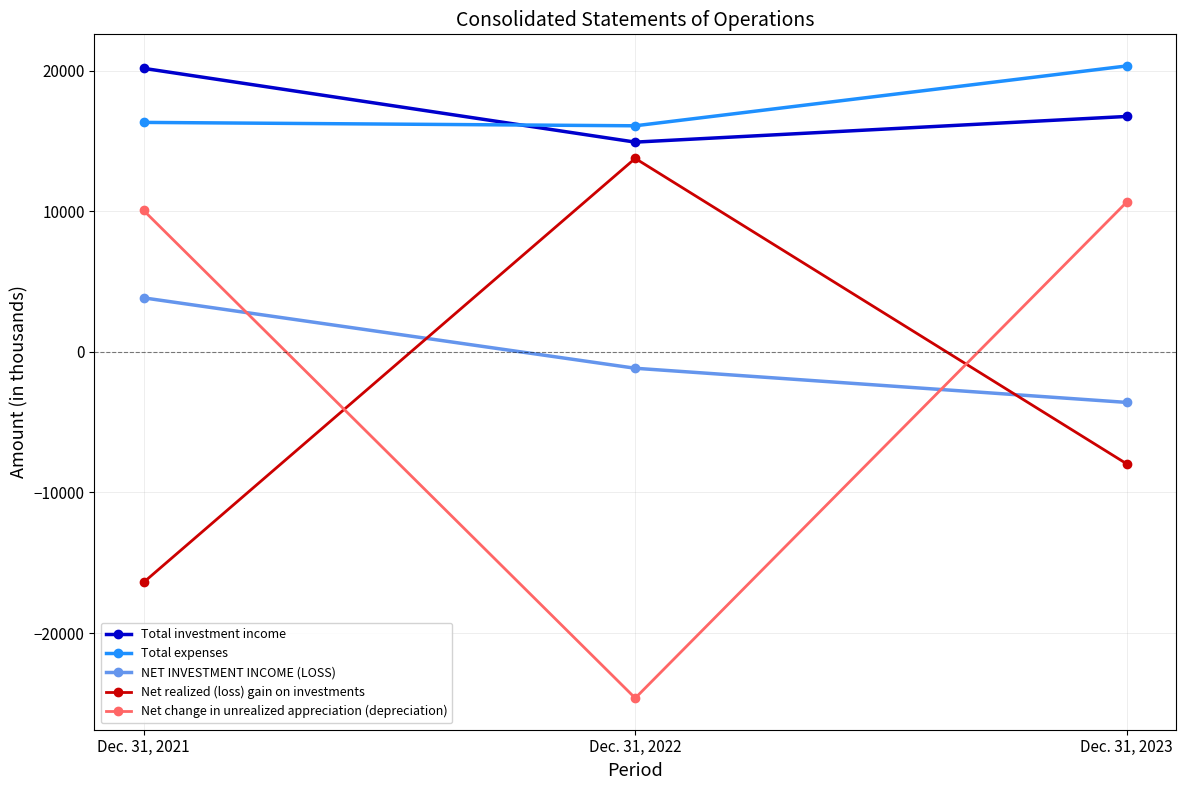

Reading right to left, transcribe all the data shown in this chart.

Total investment income: 16754	14927	20177
Total expenses: 20347	16089	16330
NET INVESTMENT INCOME (LOSS): -3593	-1162	3847
Net realized (loss) gain on investments: -7967	13769	-16393
Net change in unrealized appreciation (depreciation): 10667	-24631	10064